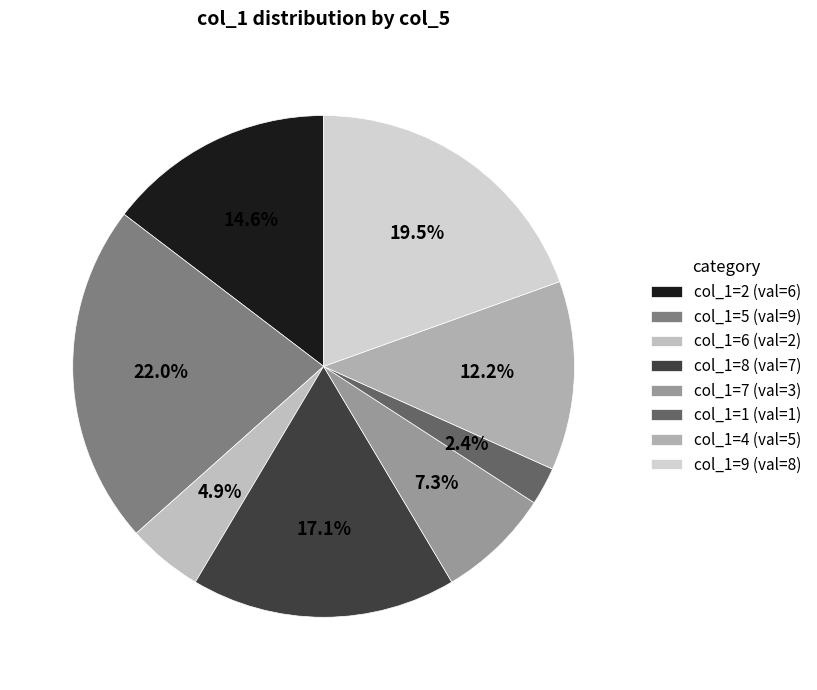

Rank the categories by value from highest to lowest.

col_1=5 (val=9), col_1=9 (val=8), col_1=8 (val=7), col_1=2 (val=6), col_1=4 (val=5), col_1=7 (val=3), col_1=6 (val=2), col_1=1 (val=1)